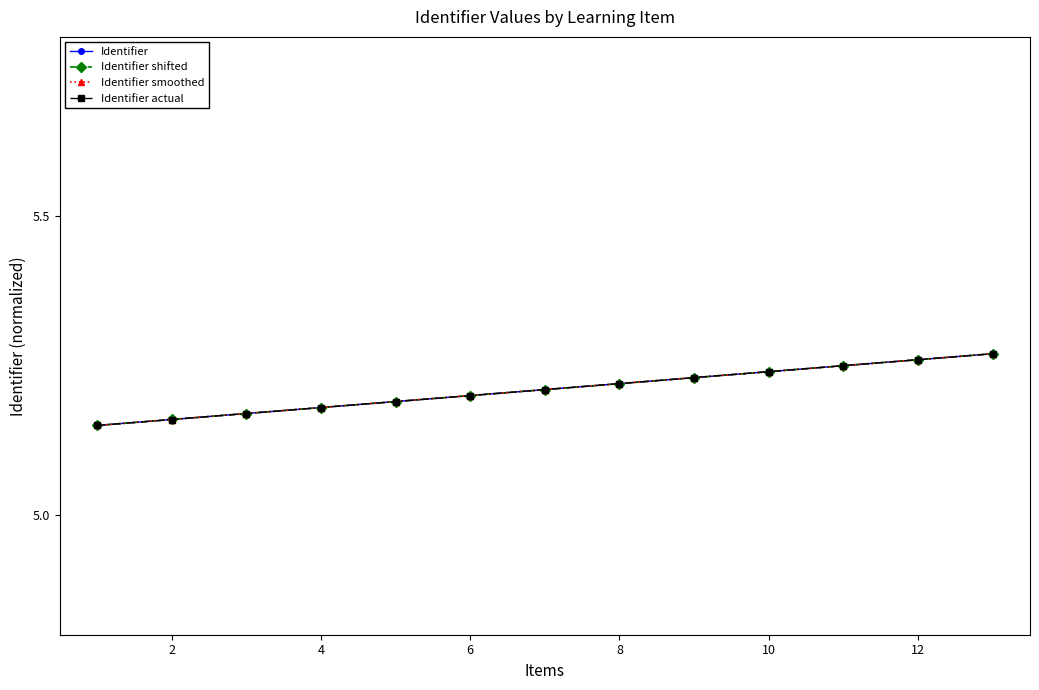

Does the chart have visible grid lines?

No